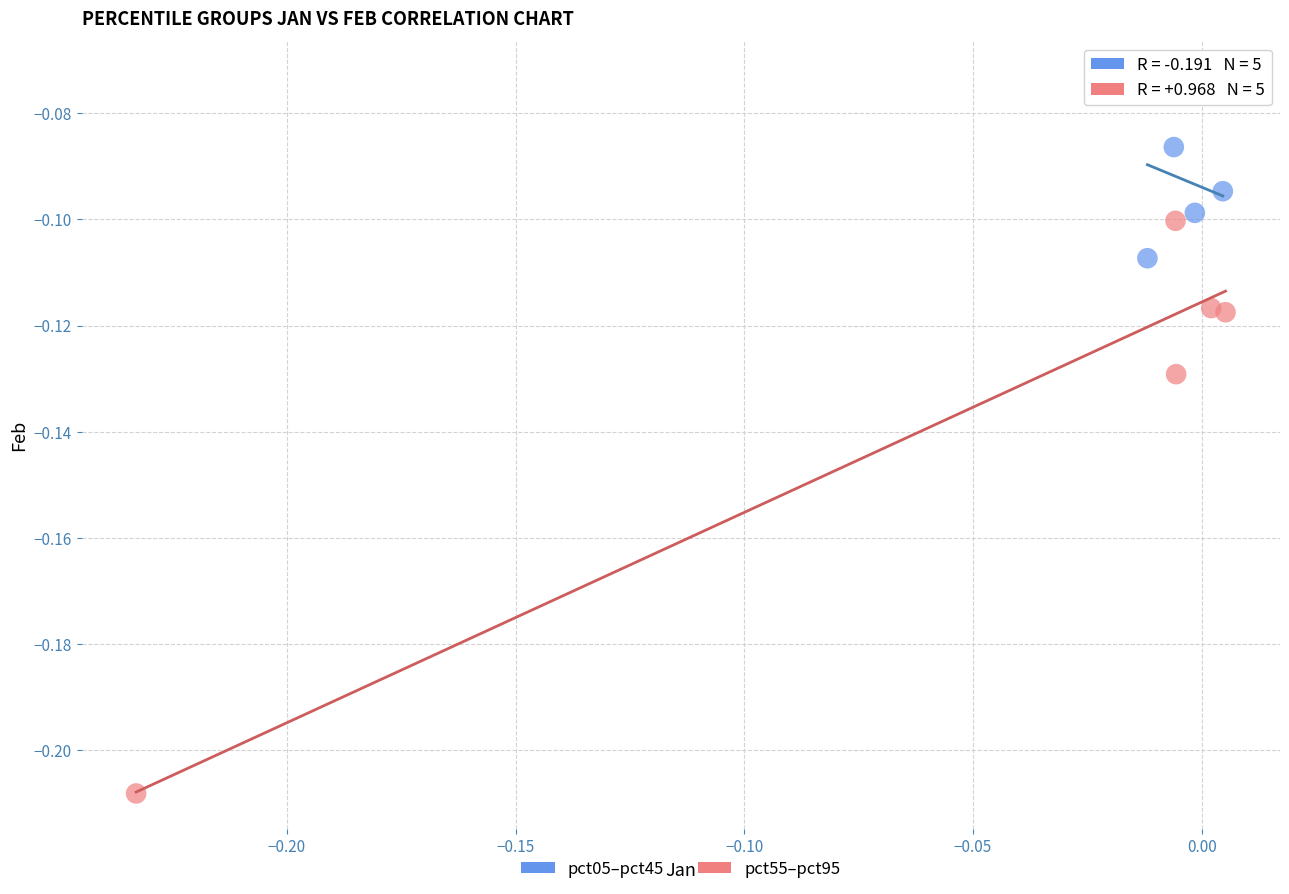

Which series reaches the minimum Y coordinate?

pct55–pct95